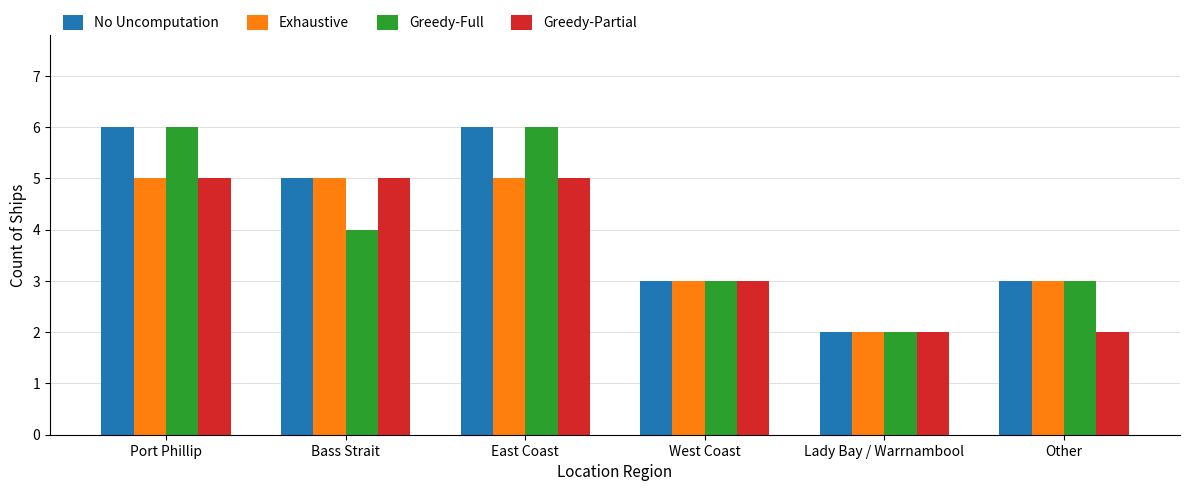

Which category has the lowest value in the Exhaustive series?

Lady Bay / Warrnambool